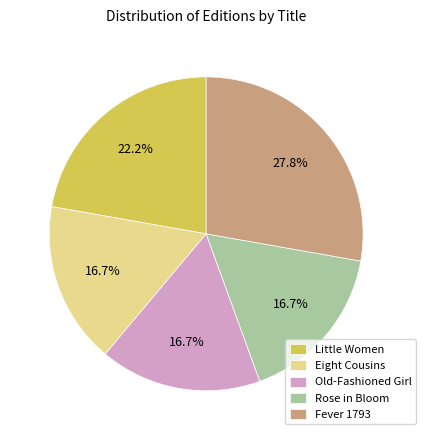

Is there a majority slice in this chart?

No